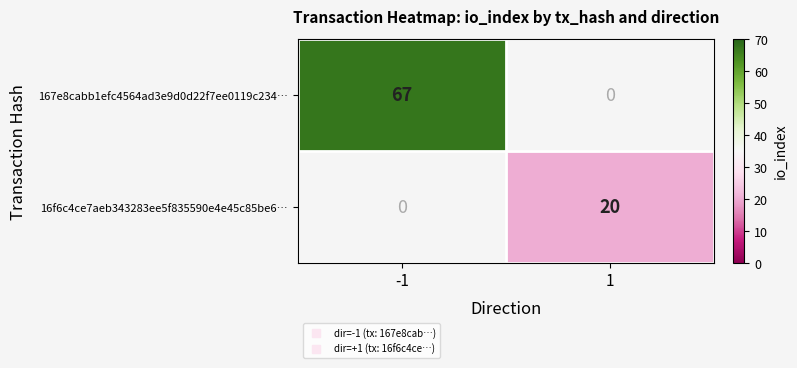

Which has a higher value, 1 or -1?

-1